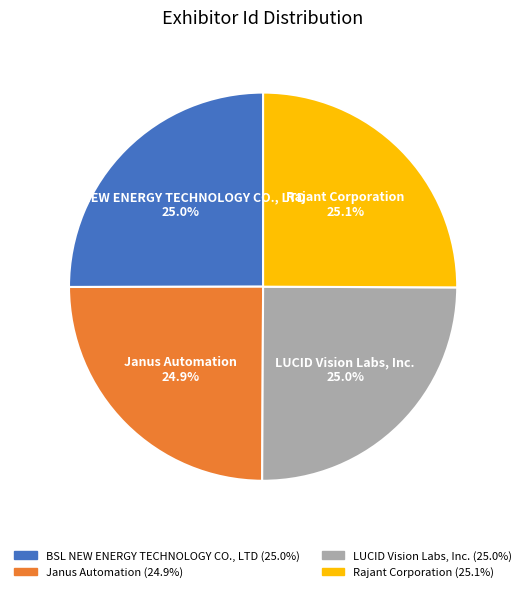

Approximately how many times larger is the value at Rajant Corporation compared to Janus Automation?

1.0